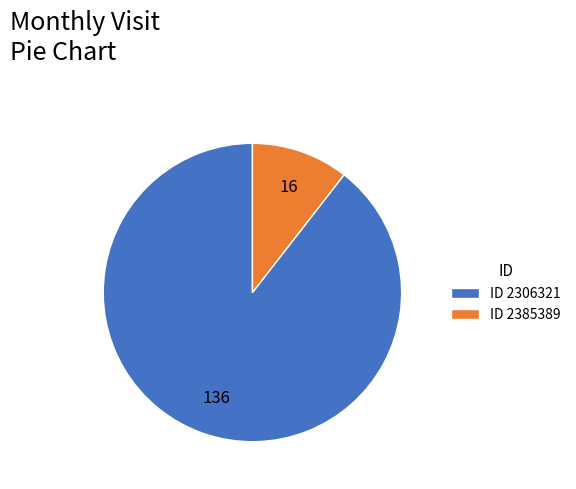

Which slice represents more than half of the pie?

ID 2306321